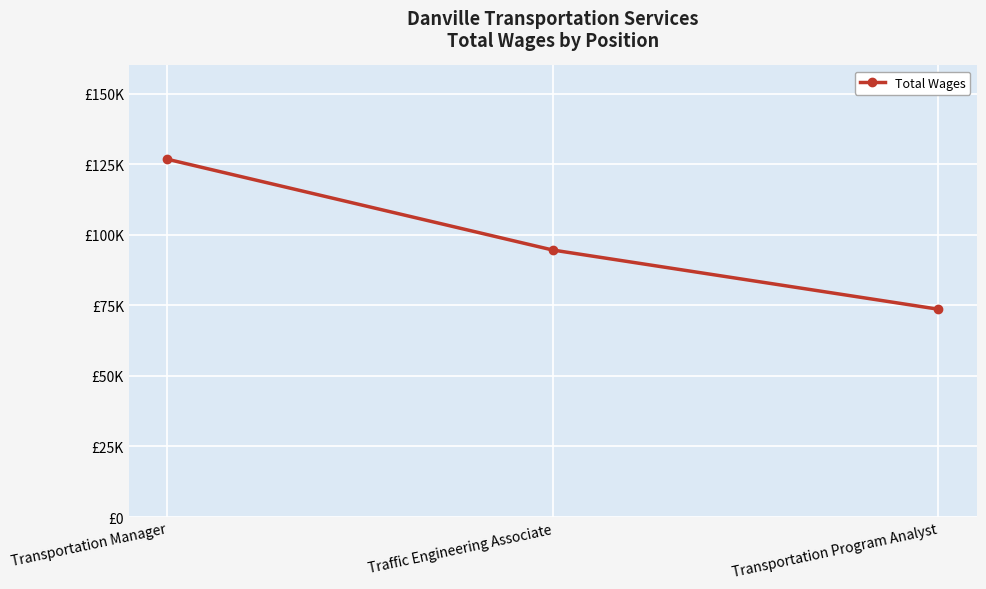

What is the value of the 3rd point from the left?

73642